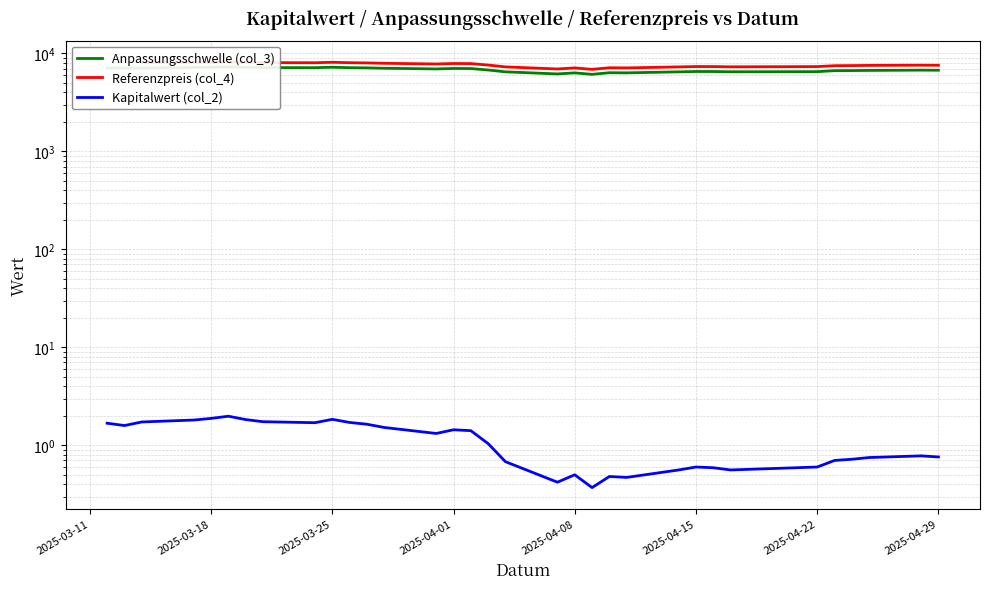

What are all the series names shown in the legend?

Anpassungsschwelle (col_3), Referenzpreis (col_4), Kapitalwert (col_2)